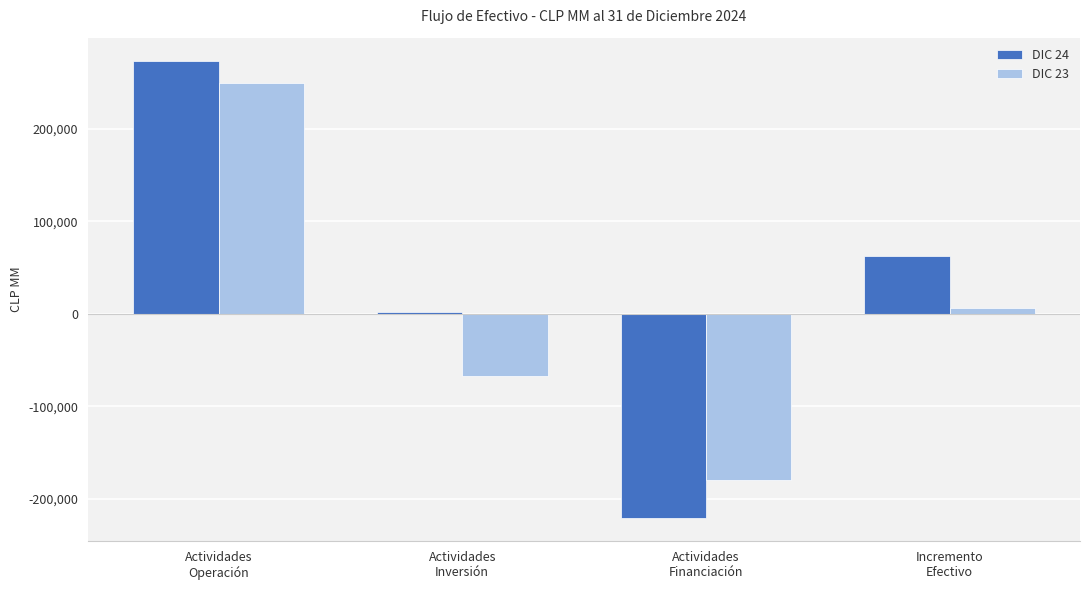

How many values in the DIC 23 series exceed 6408?

2